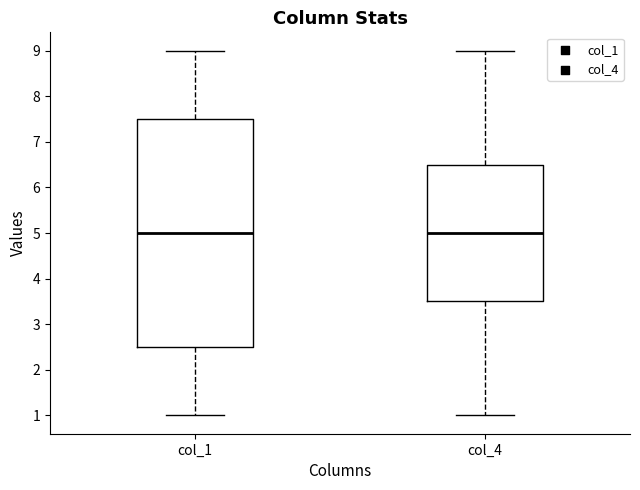

Where does the upper whisker of the box for col_4 end on the y-axis? The values are not printed on the chart, so give them approximately, as read against the axis.

9.0